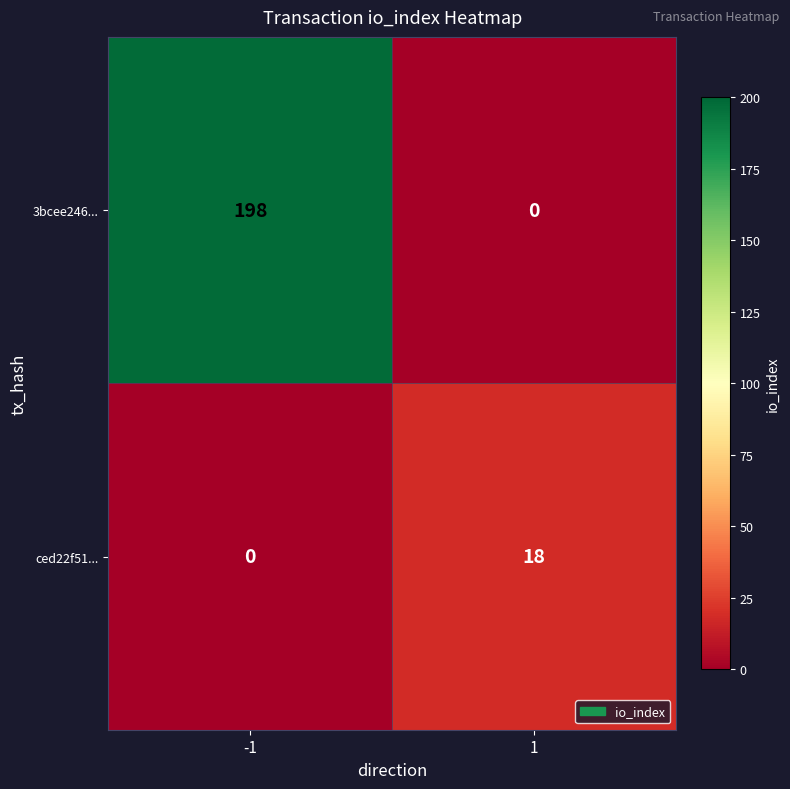

How many series are shown in this chart?

2